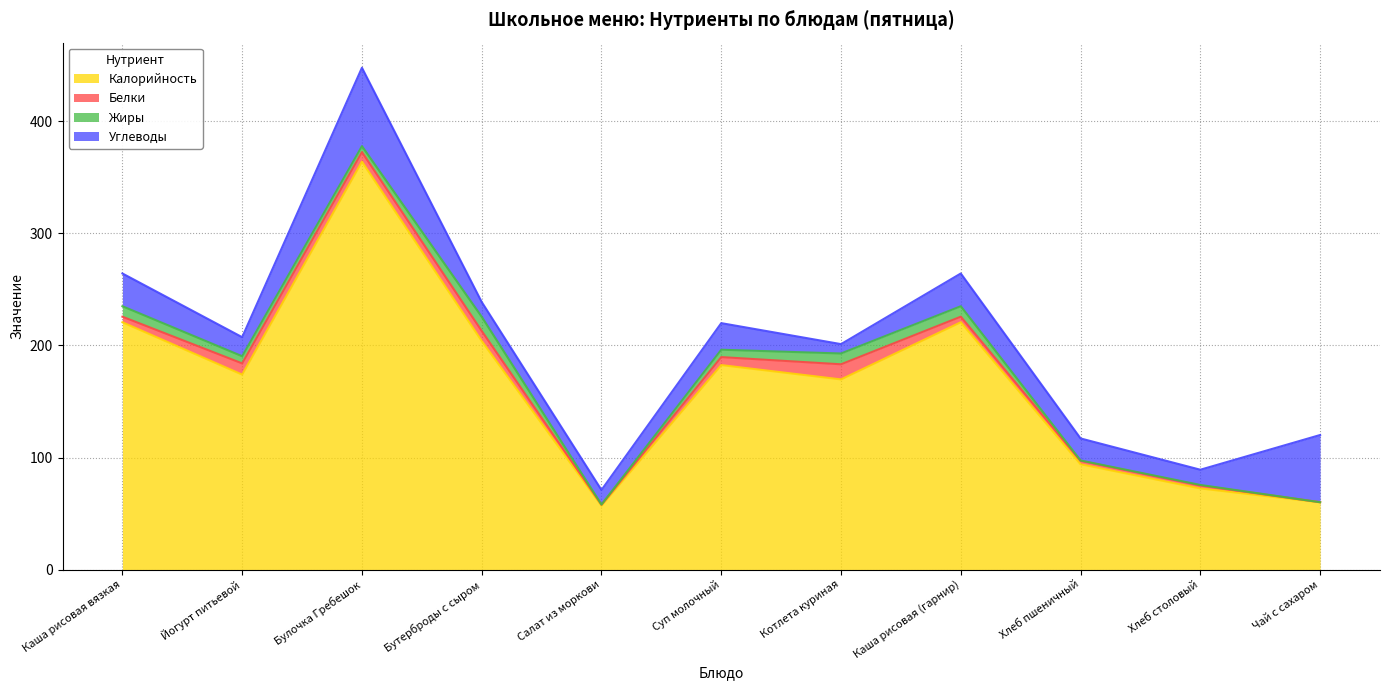

What is the spread (max minus min) of values at Йогурт питьевой?

167.6